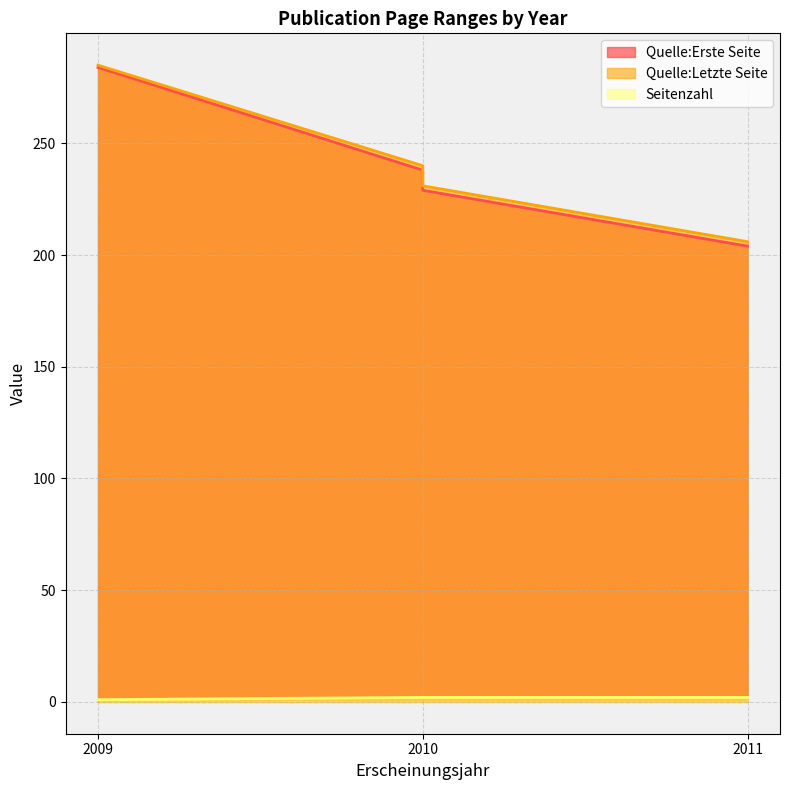

True or false: Quelle:Letzte Seite and Seitenzahl intersect in this chart.

False